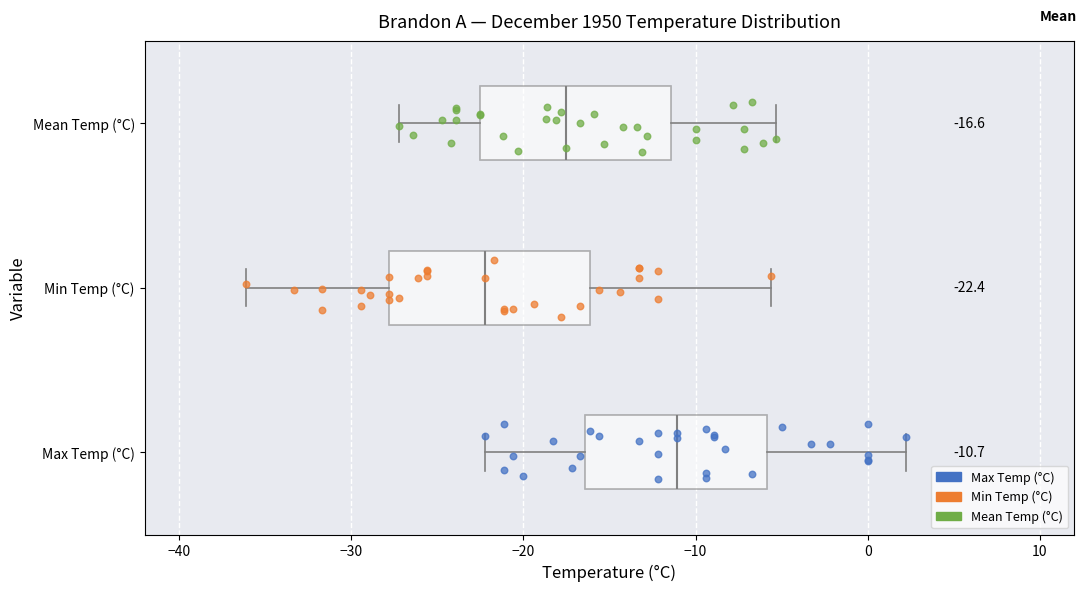

Which box has the furthest to the right median line?

Max Temp (°C)